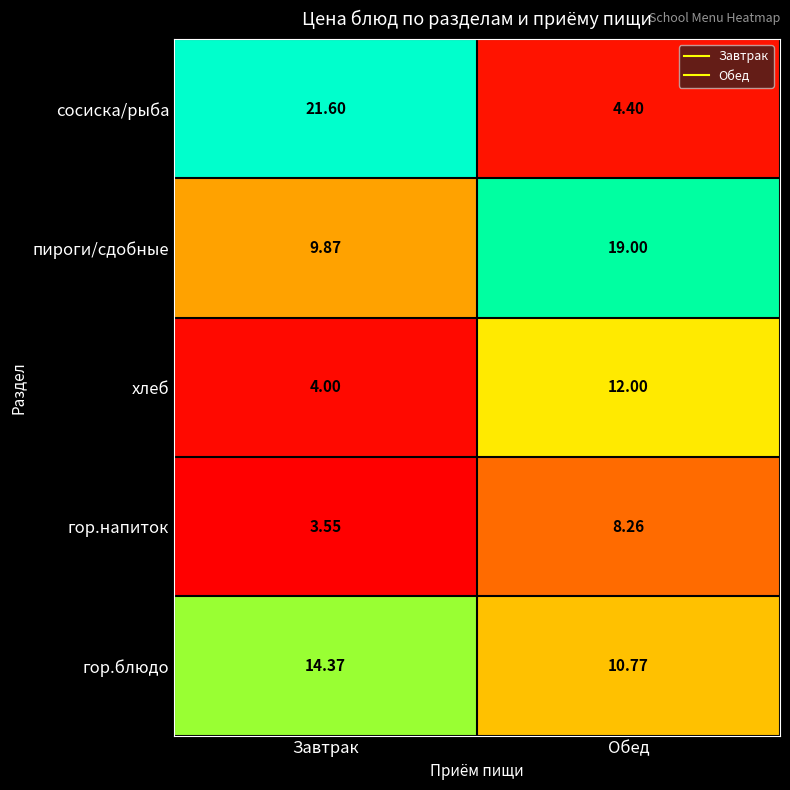

List the series in order of their peak value, lowest first.

гор.напиток, хлеб, гор.блюдо, пироги/сдобные, сосиска/рыба